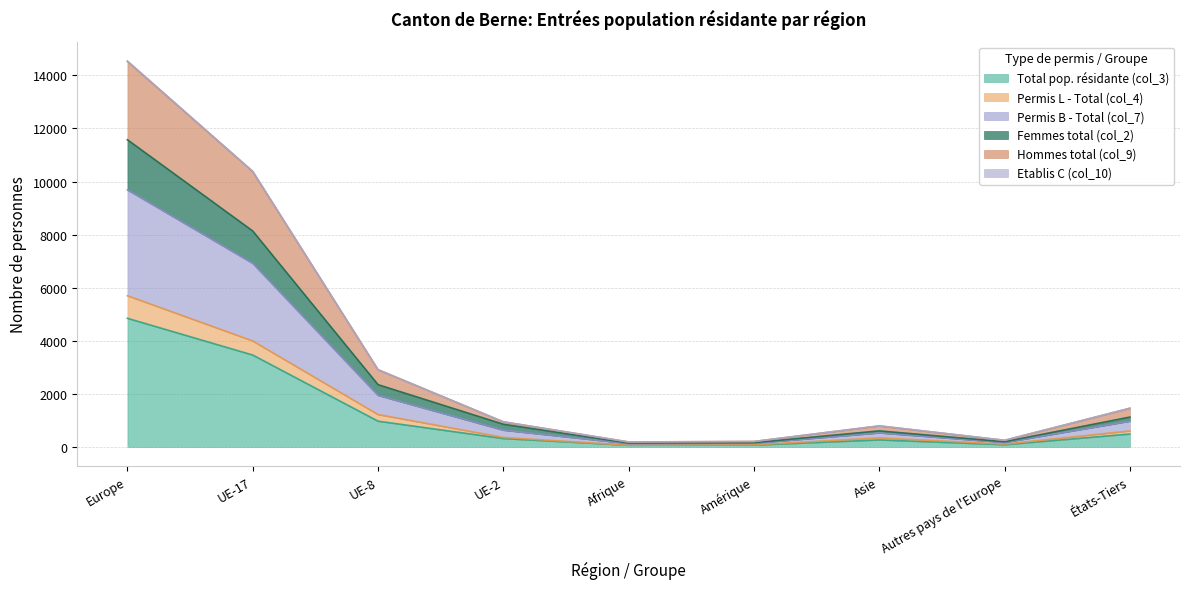

The value of Permis B - Total (col_7) at Asie is 1172. True or false?

False